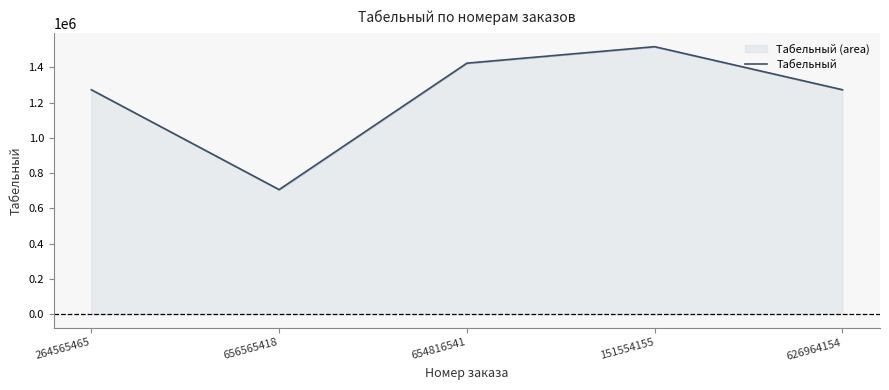

What is the difference between the second highest and minimum values?

716863